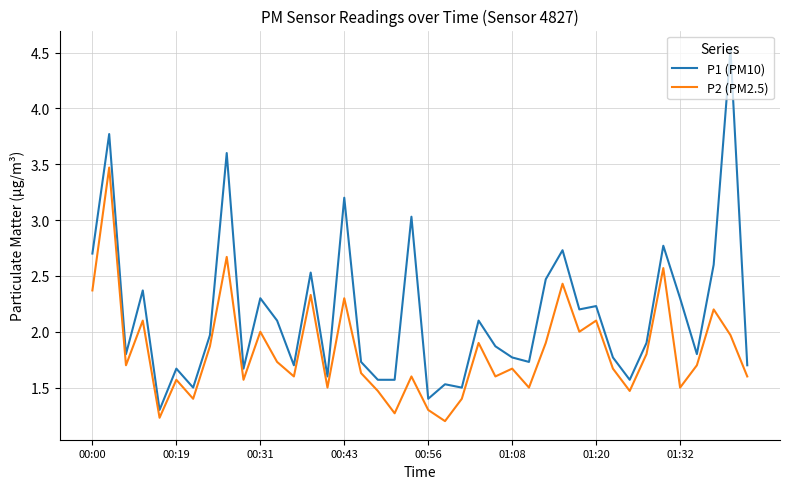

Reading left to right, what are all the values shown in this chart?

P1 (PM10): 2.7	3.8	1.8	2.4	1.3	1.7	1.5	2.0	3.6	1.7	2.3	2.1	1.7	2.5	1.6	3.2	1.7	1.6	1.6	3.0	1.4	1.5	1.5	2.1	1.9	1.8	1.7	2.5	2.7	2.2	2.2	1.8	1.6	1.9	2.8	2.3	1.8	2.6	4.5	1.7
P2 (PM2.5): 2.4	3.5	1.7	2.1	1.2	1.6	1.4	1.9	2.7	1.6	2.0	1.7	1.6	2.3	1.5	2.3	1.6	1.5	1.3	1.6	1.3	1.2	1.4	1.9	1.6	1.7	1.5	1.9	2.4	2.0	2.1	1.7	1.5	1.8	2.6	1.5	1.7	2.2	2.0	1.6